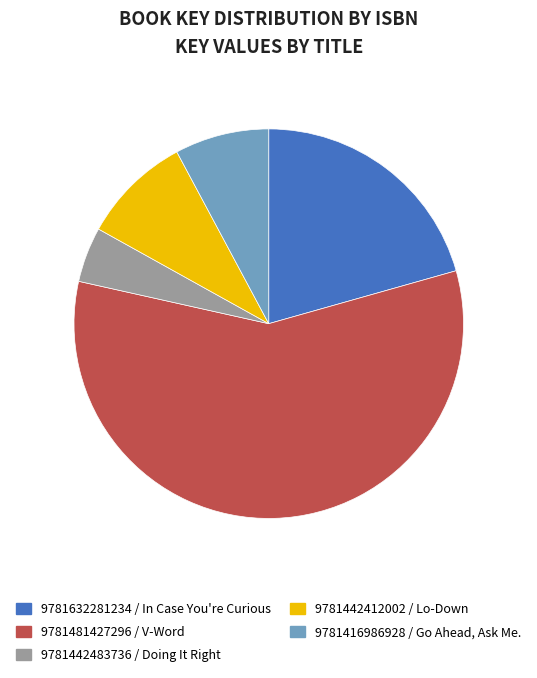

Count the number of slices in the pie.

5